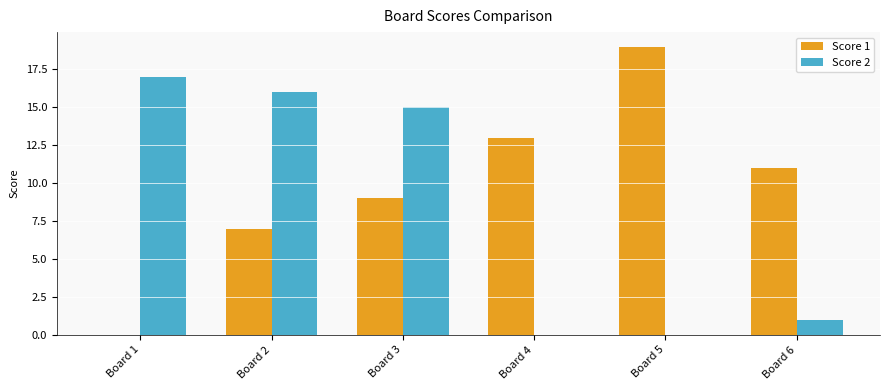

Reading right to left, what are all the values shown in this chart?

Score 1: Board 6=11	Board 5=19	Board 4=13	Board 3=9	Board 2=7	Board 1=0
Score 2: Board 6=1	Board 5=0	Board 4=0	Board 3=15	Board 2=16	Board 1=17